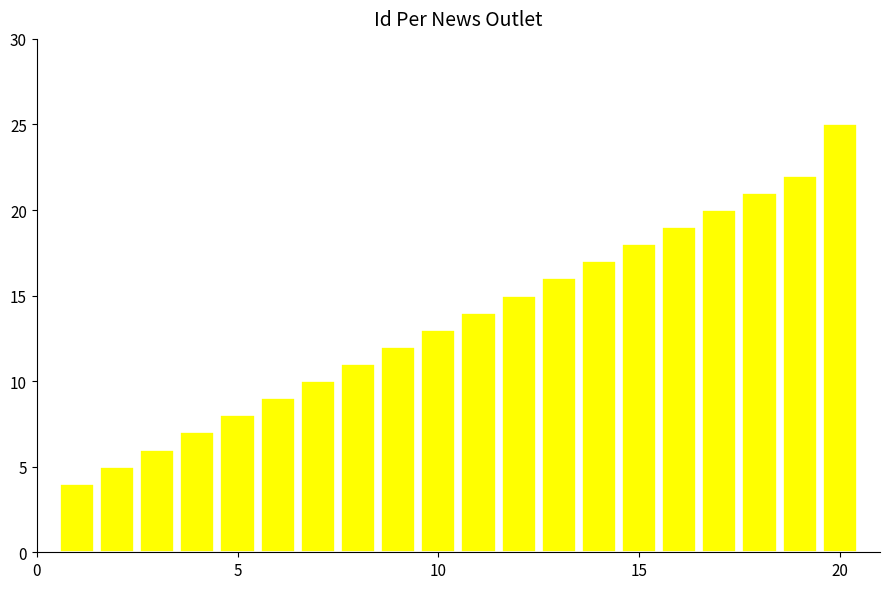

What is the minimum value shown in the chart?

4